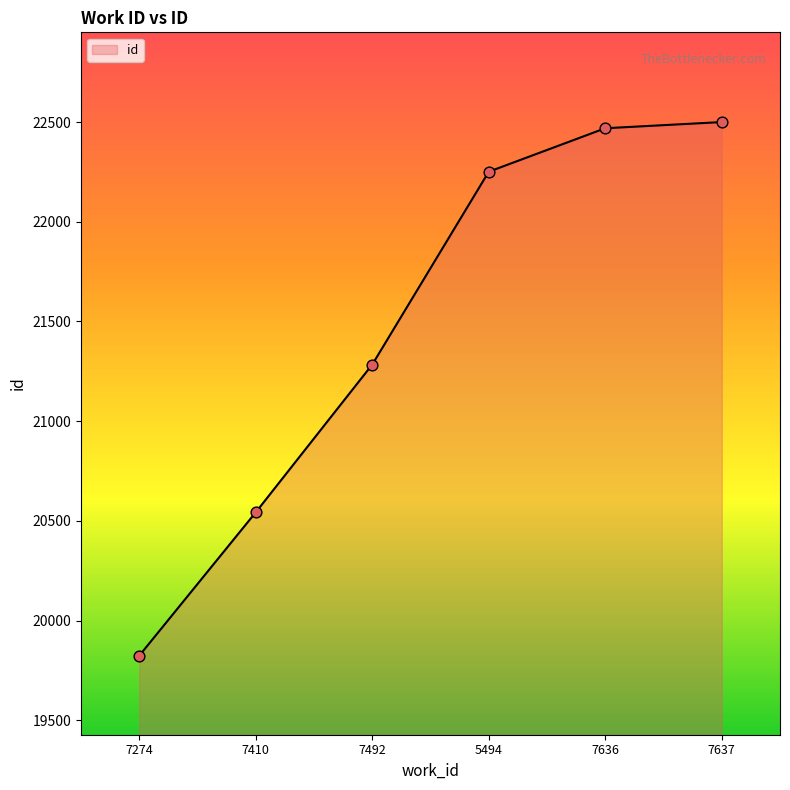

Between 7637 and 7636, which is larger?

7637